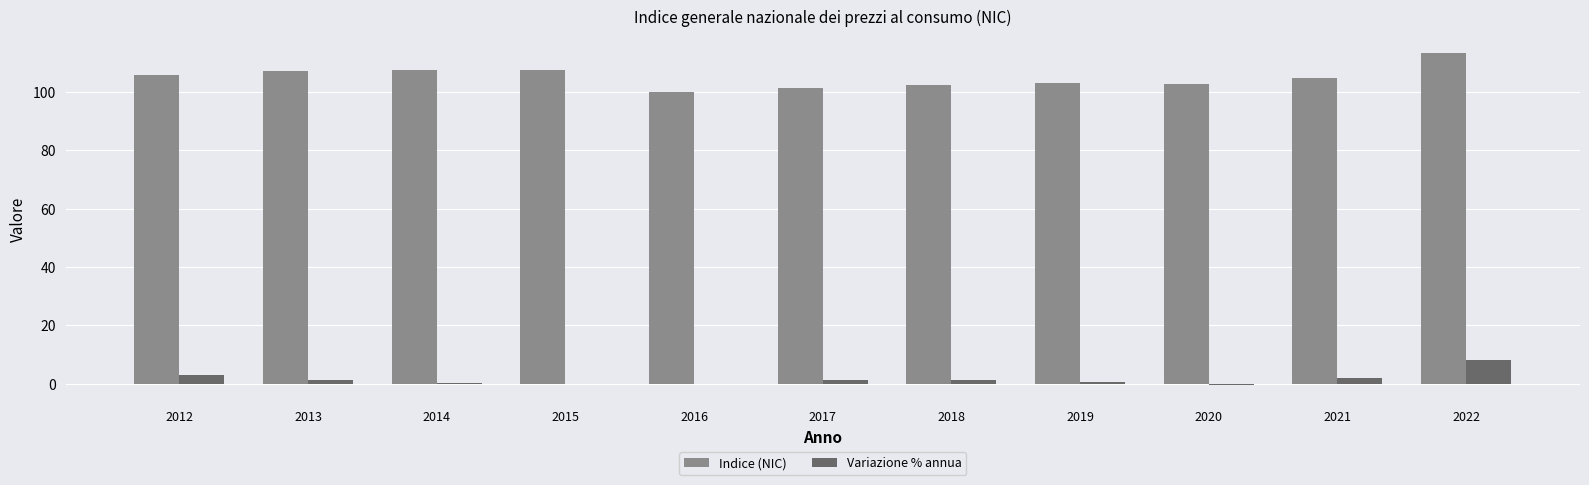

True or false: Variazione % annua has a value of 0.1 at 2015.

True